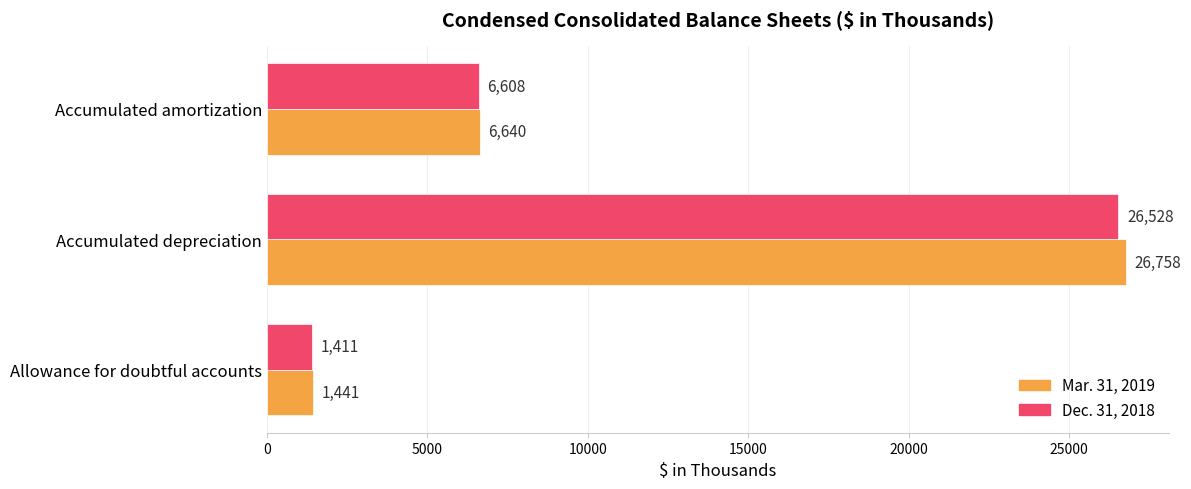

What is the approximate value of Dec. 31, 2018 at Allowance for doubtful accounts, to the nearest 10?

1410